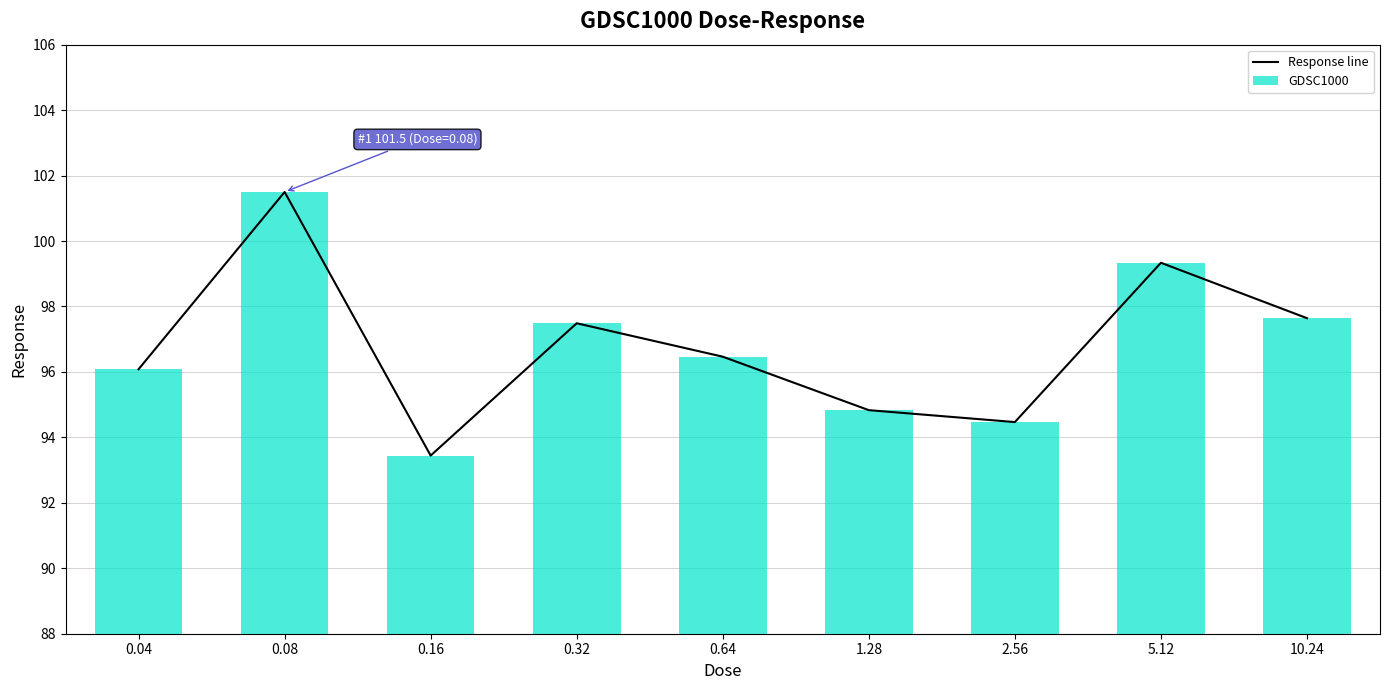

List the series in order of their peak value, highest first.

Response line, GDSC1000